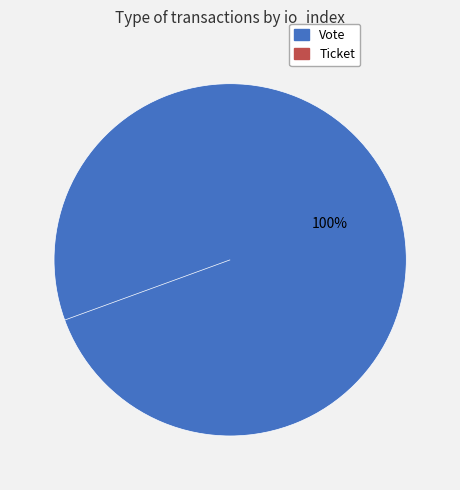

Rank the categories by value from lowest to highest.

Ticket, Vote